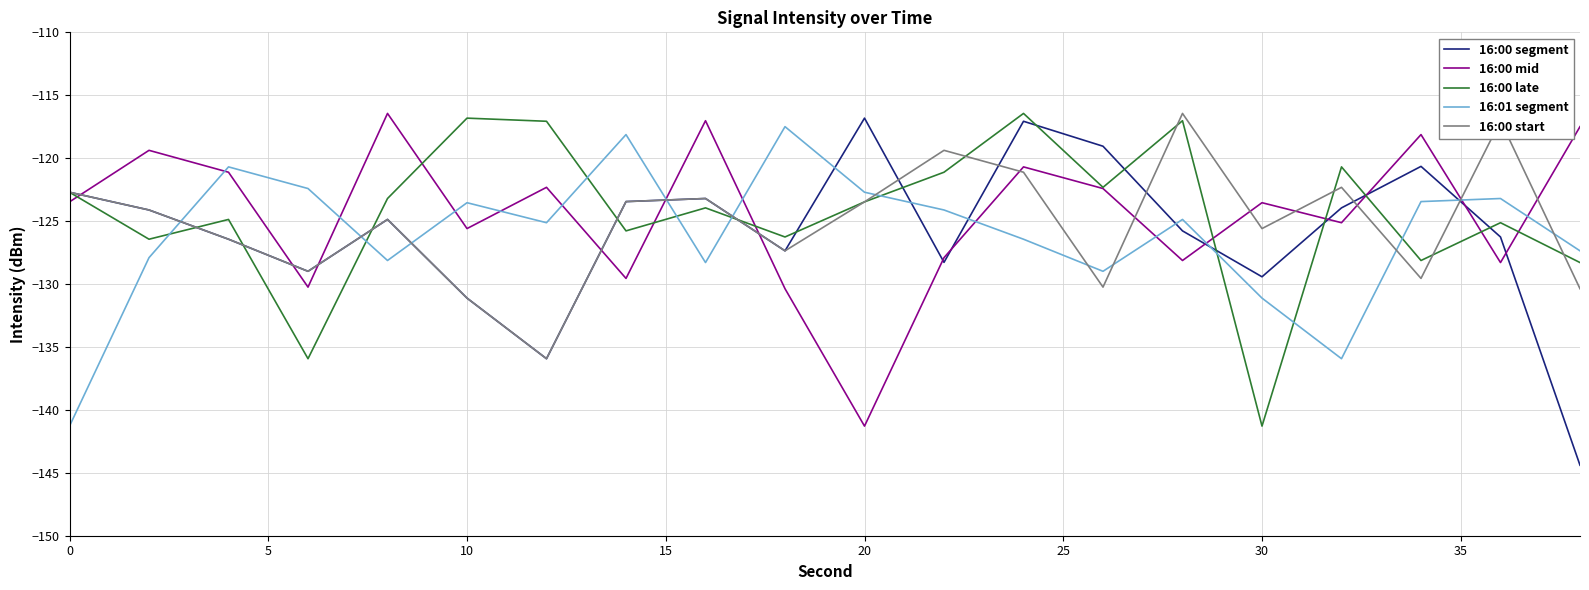

What is the greatest value displayed?

-116.4